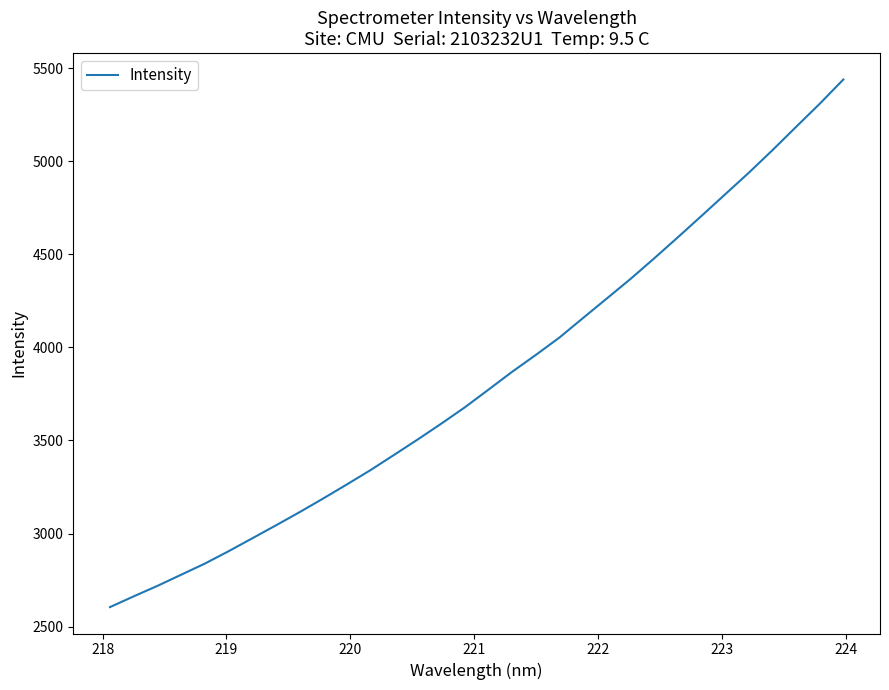

What is the smallest value displayed?

2604.5